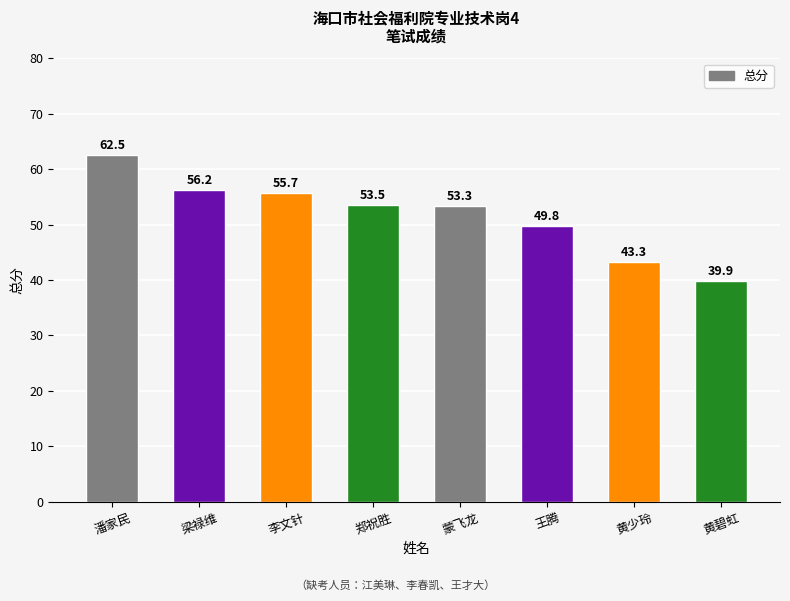

Does the chart contain stacked bars?

No